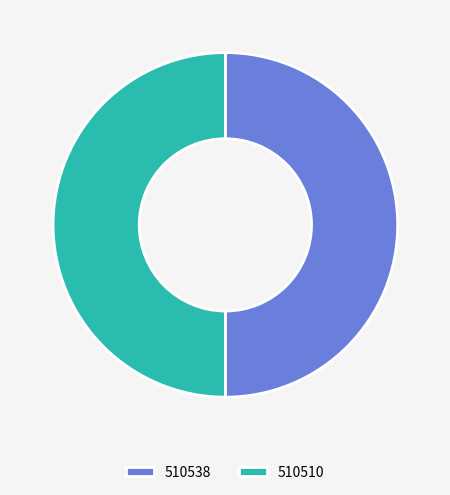

Is the sum of 510538 and 510510 greater than half?

Yes